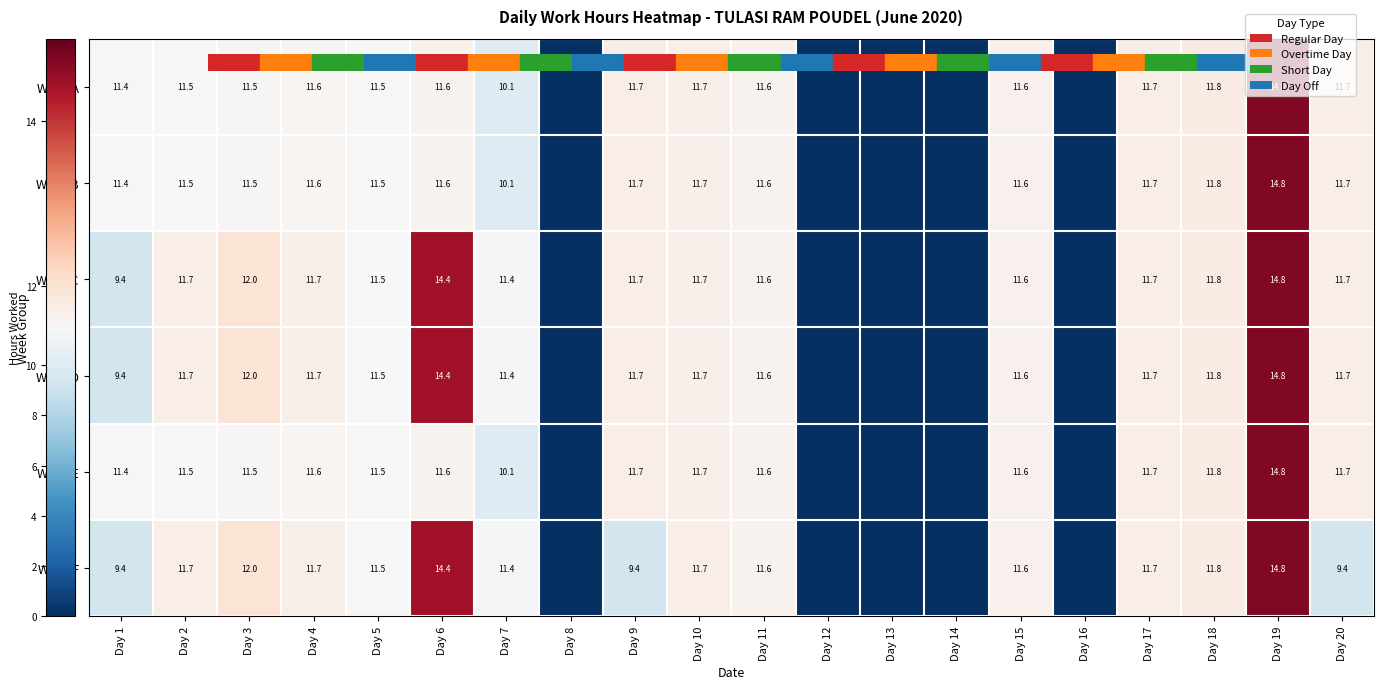

How many values in Week B are above zero?

15